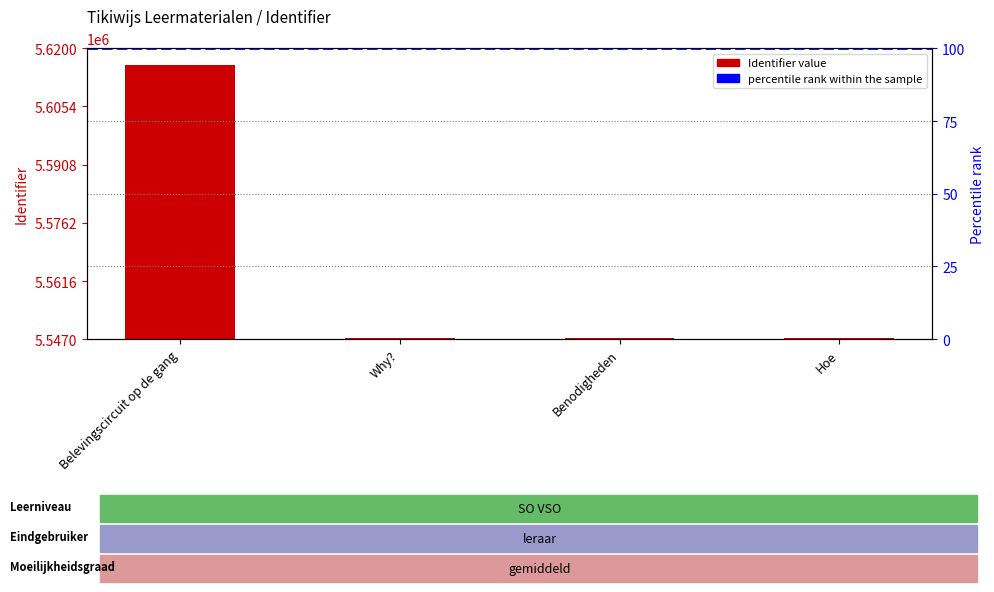

True or false: the data shows 5615817 at Belevingscircuit op de gang.

True